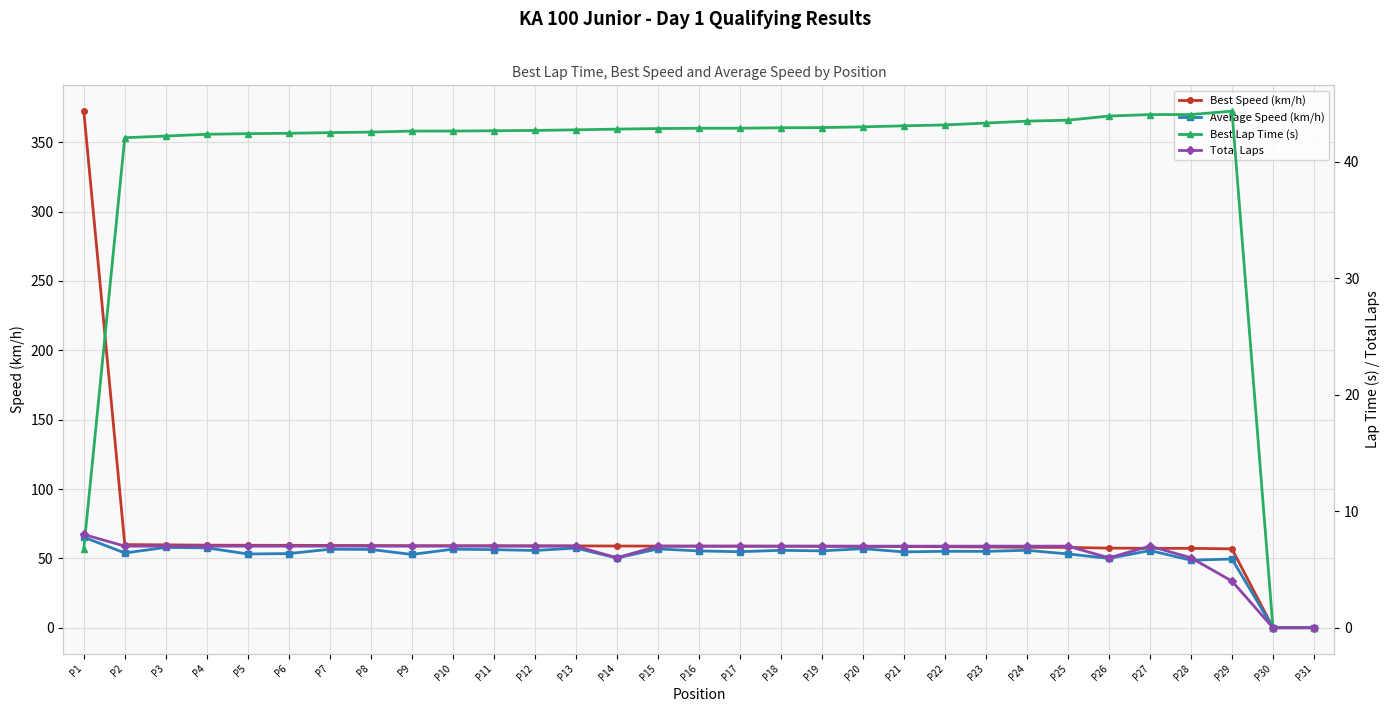

What is the sum of all Total Laps values?

198.0